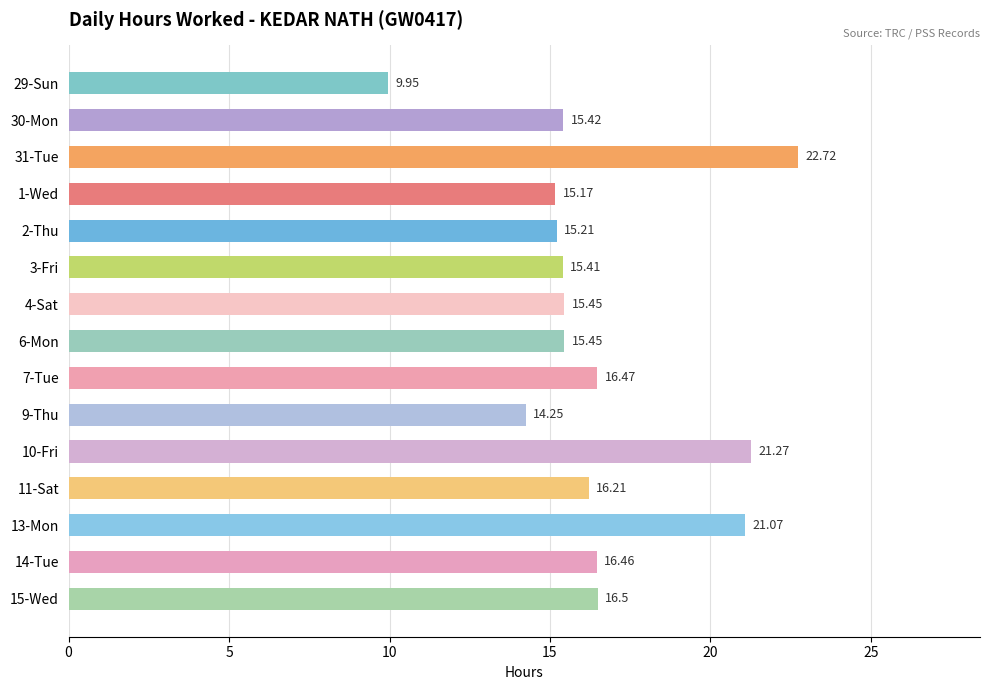

Does the chart contain stacked bars?

No